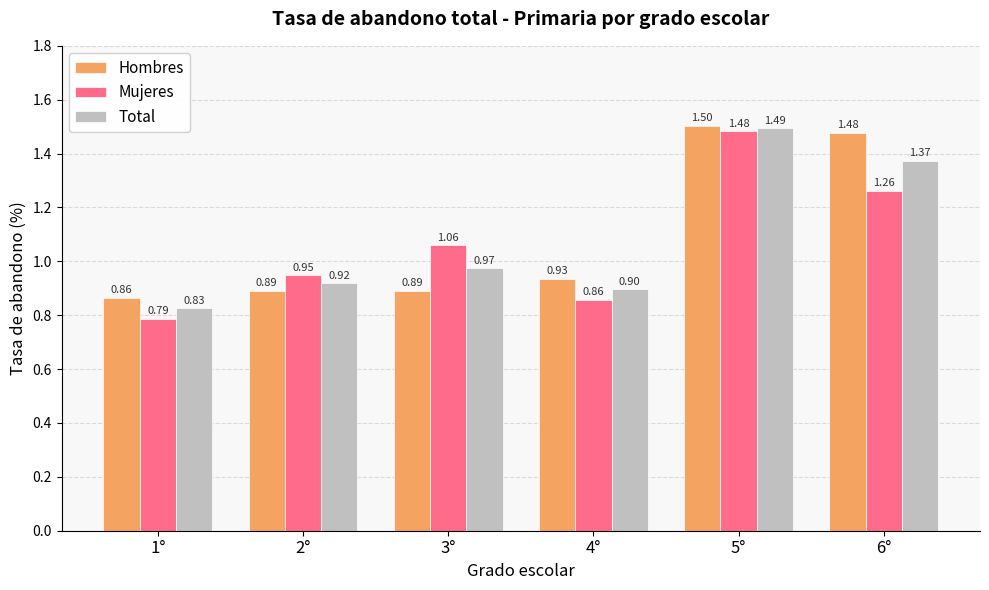

Which category has the lowest value in the Total series?

1°